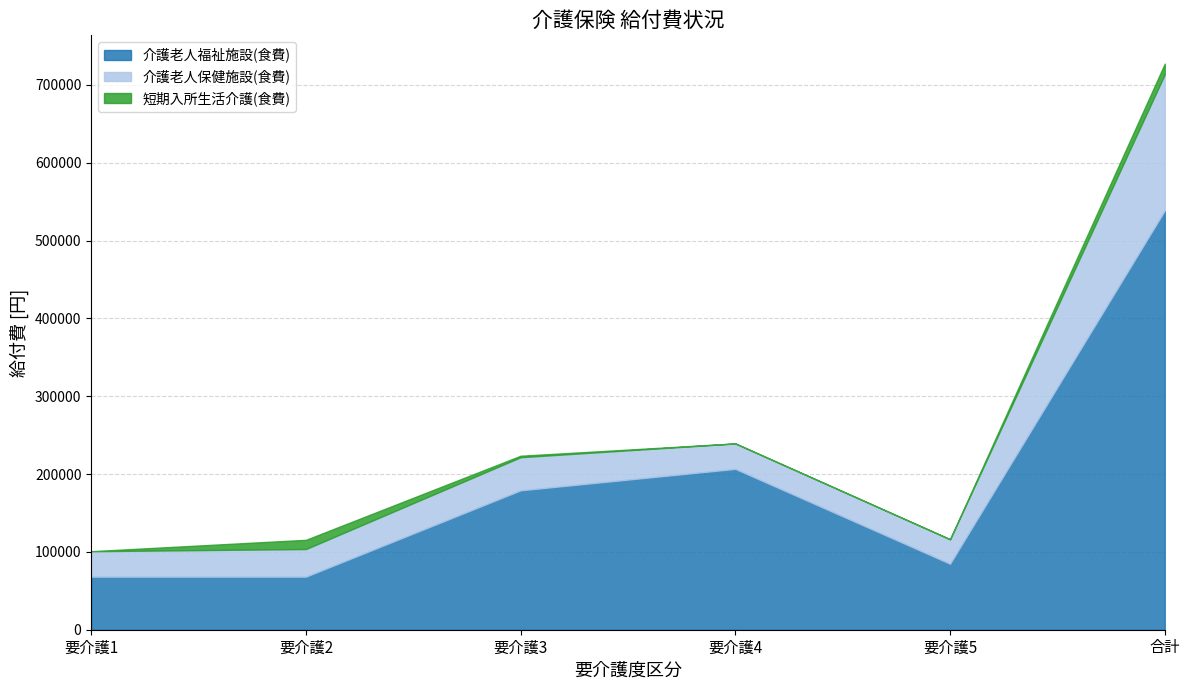

At which category is the sum across all series the highest?

合計